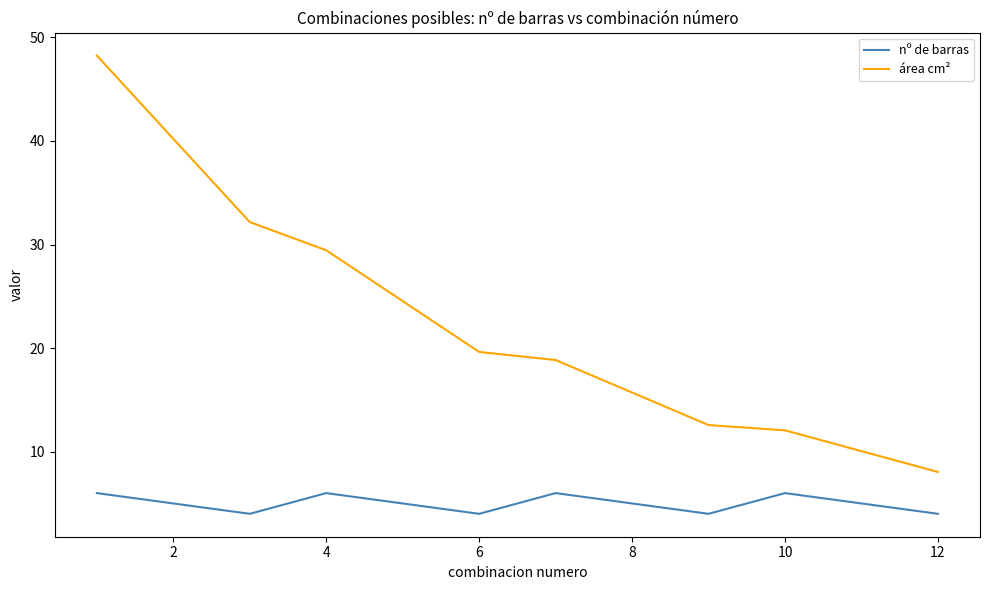

Count the number of categories in the chart.

12